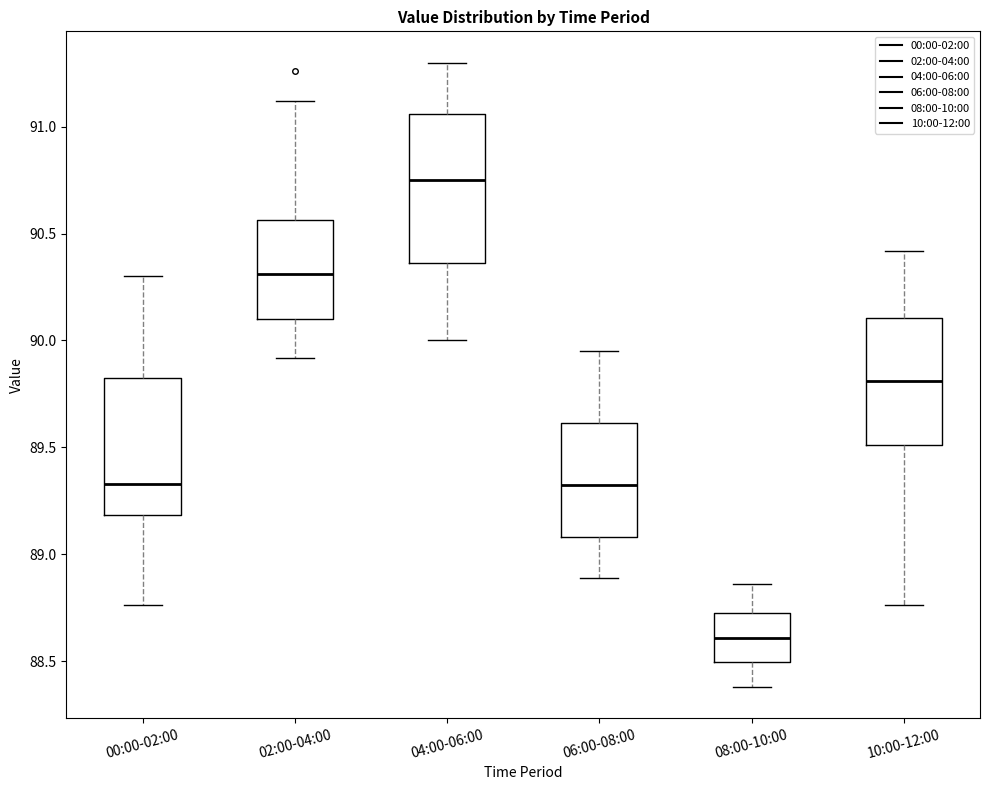

Reading left to right, read every box against the y-axis: the position of its median line, the range the box covers, and the ends of its whiskers. The values are not printed on the chart, so give them approximately, as read against the axis.

00:00-02:00: median 89.35, box 89.20 to 89.85, whiskers 88.75 to 90.30
02:00-04:00: median 90.30, box 90.10 to 90.55, whiskers 89.90 to 91.10
04:00-06:00: median 90.75, box 90.35 to 91.05, whiskers 90.00 to 91.30
06:00-08:00: median 89.35, box 89.10 to 89.60, whiskers 88.90 to 89.95
08:00-10:00: median 88.60, box 88.50 to 88.75, whiskers 88.40 to 88.85
10:00-12:00: median 89.80, box 89.50 to 90.10, whiskers 88.75 to 90.40